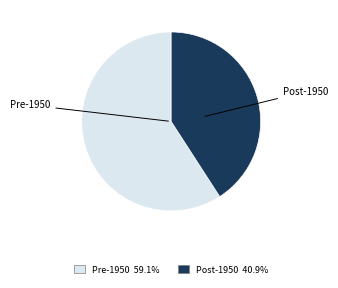

Rank the categories by value from lowest to highest.

Post-1950, Pre-1950